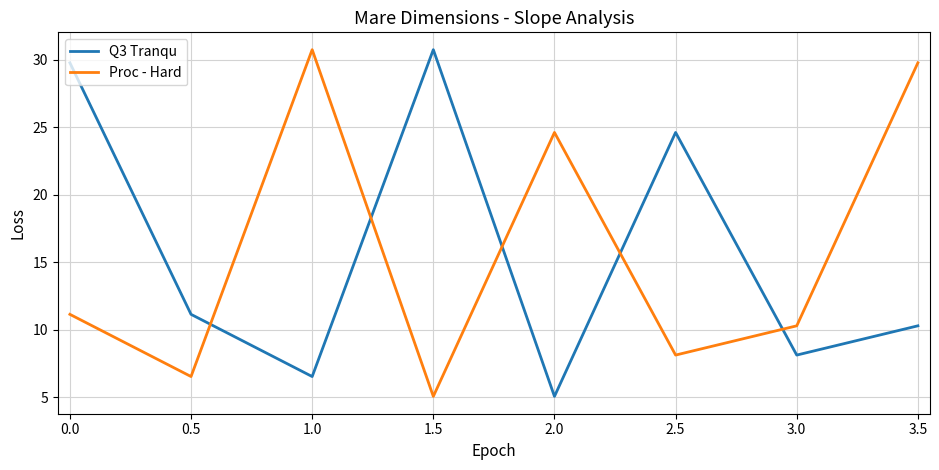

How many interior local peaks does the Q3 Tranqu series have?

2